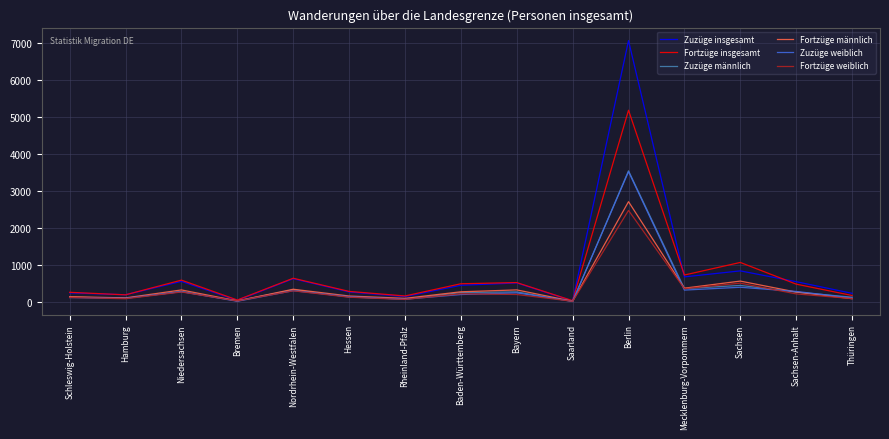

Which series has the largest range (max minus min)?

Zuzüge insgesamt